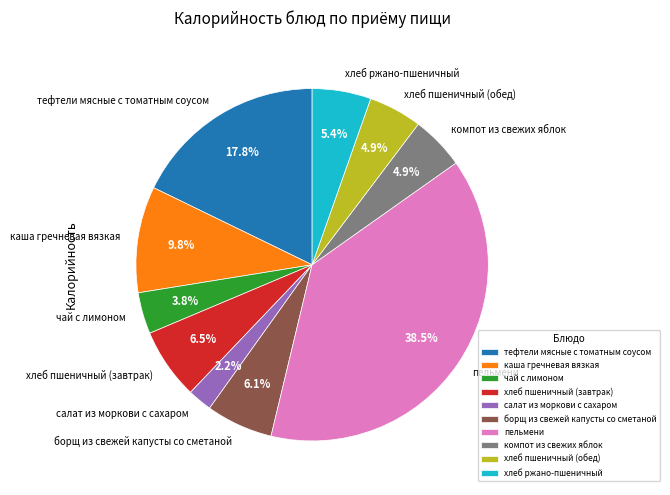

Which has a higher value, компот из свежих яблок or тефтели мясные с томатным соусом?

тефтели мясные с томатным соусом